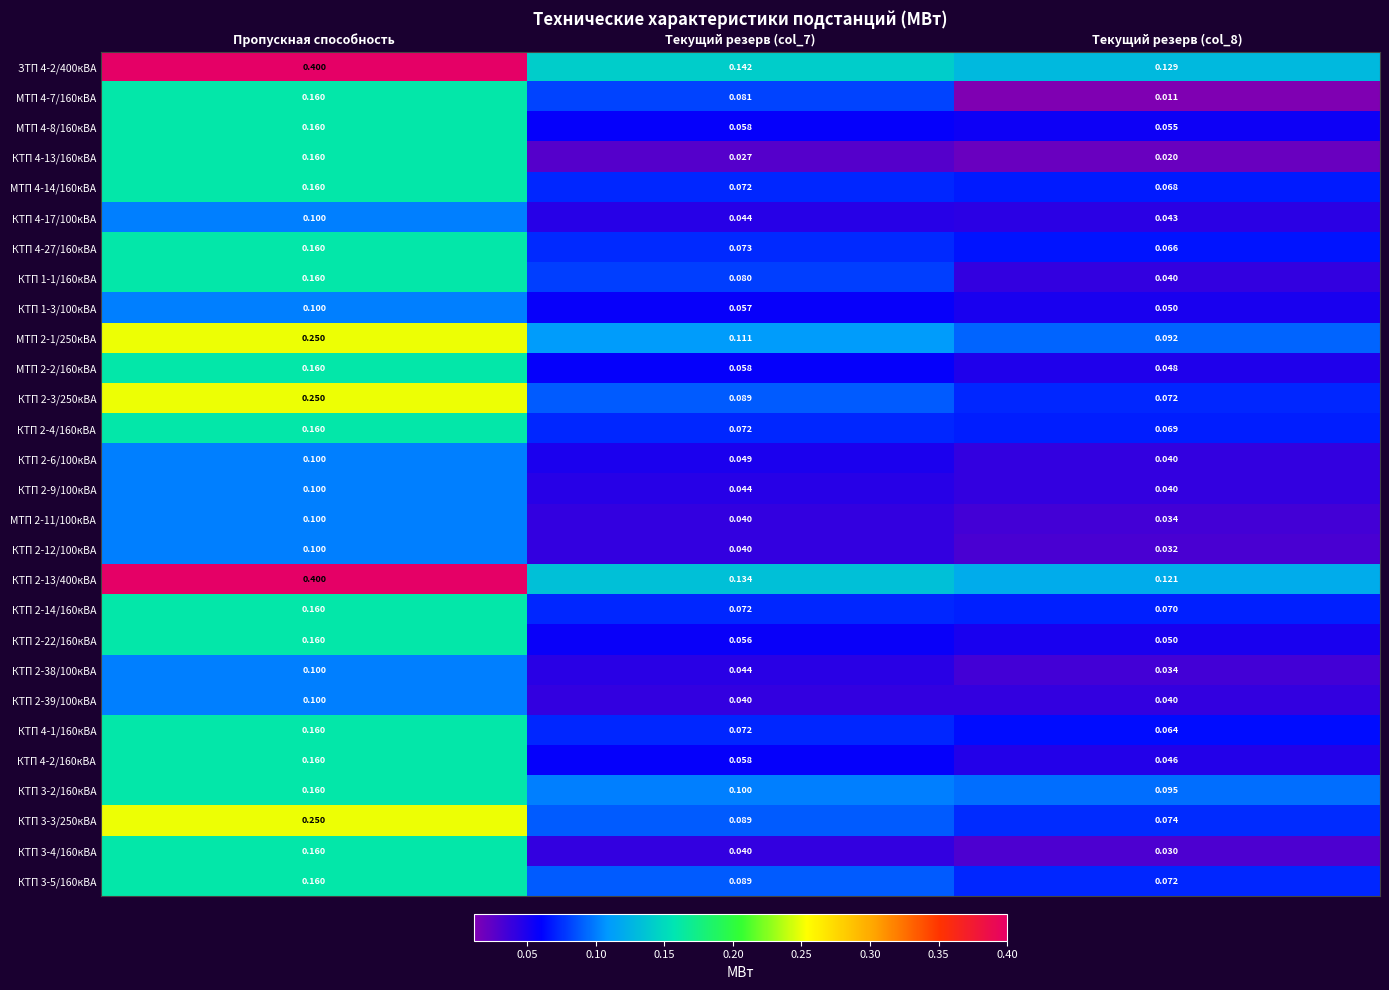

At which category is the sum across all series the highest?

Пропускная способность